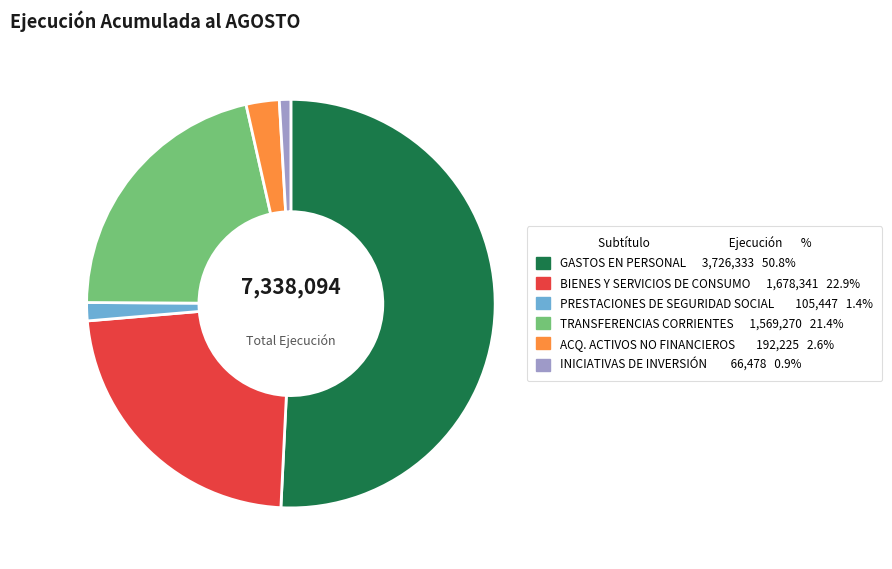

Is there any slice that represents more than half of the pie?

Yes